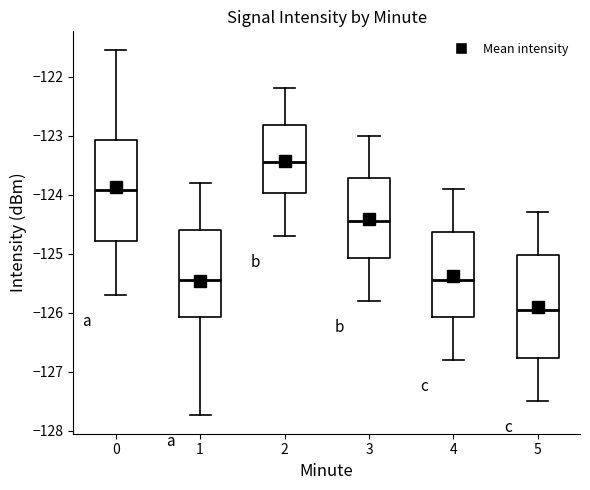

Where is the lower edge of the box at x = 1 on the y-axis? The values are not printed on the chart, so give them approximately, as read against the axis.

-126.1